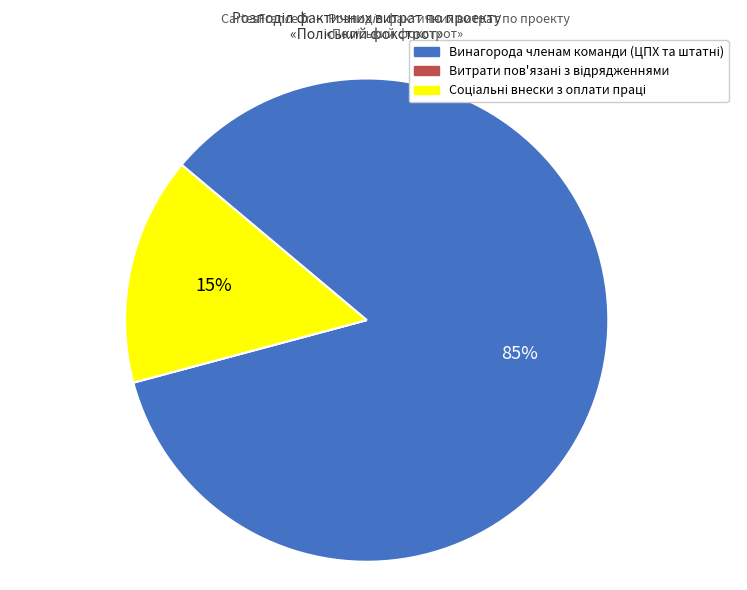

Is there a majority slice in this chart?

Yes